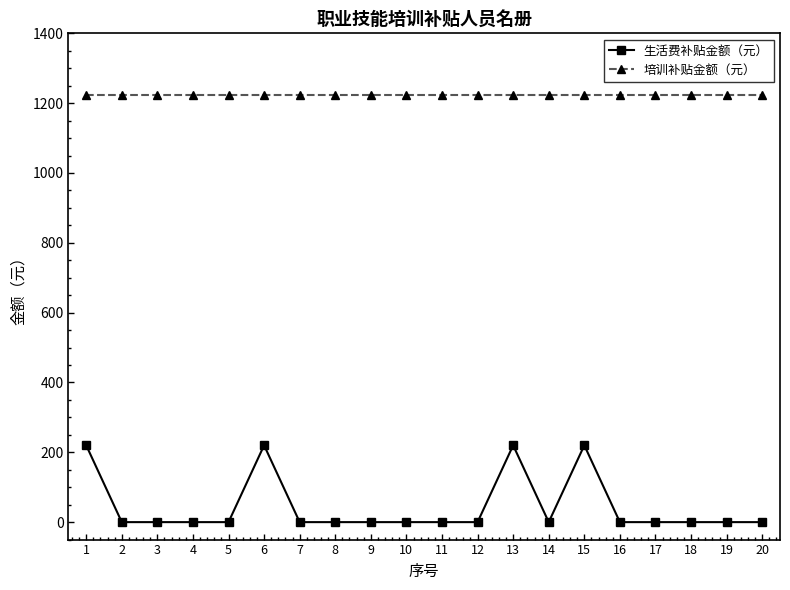

Reading left to right, list all the values displayed in this chart.

生活费补贴金额（元）: 220	0	0	0	0	220	0	0	0	0	0	0	220	0	220	0	0	0	0	0
培训补贴金额（元）: 1224	1224	1224	1224	1224	1224	1224	1224	1224	1224	1224	1224	1224	1224	1224	1224	1224	1224	1224	1224